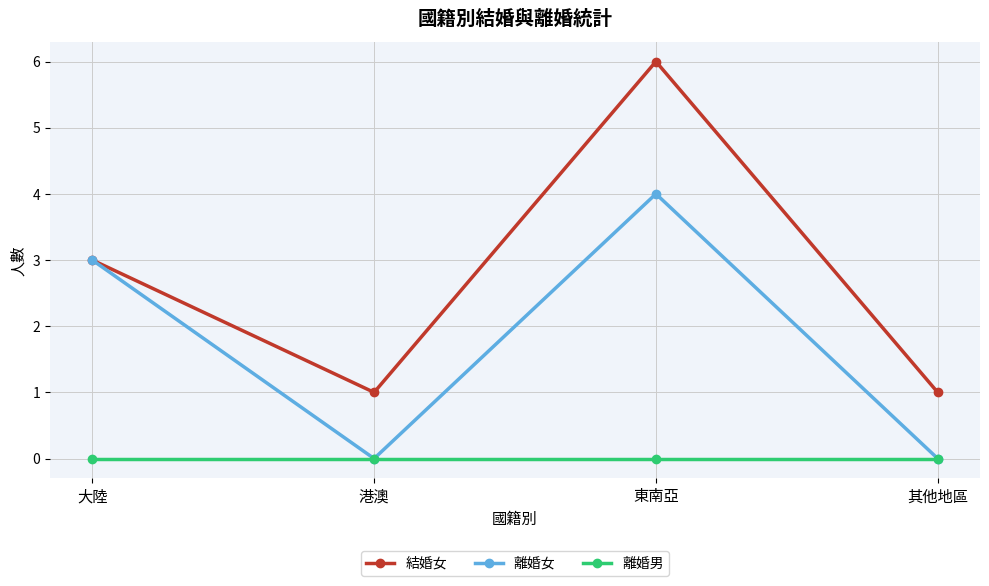

True or false: 結婚女 and 離婚男 cross at least once.

False